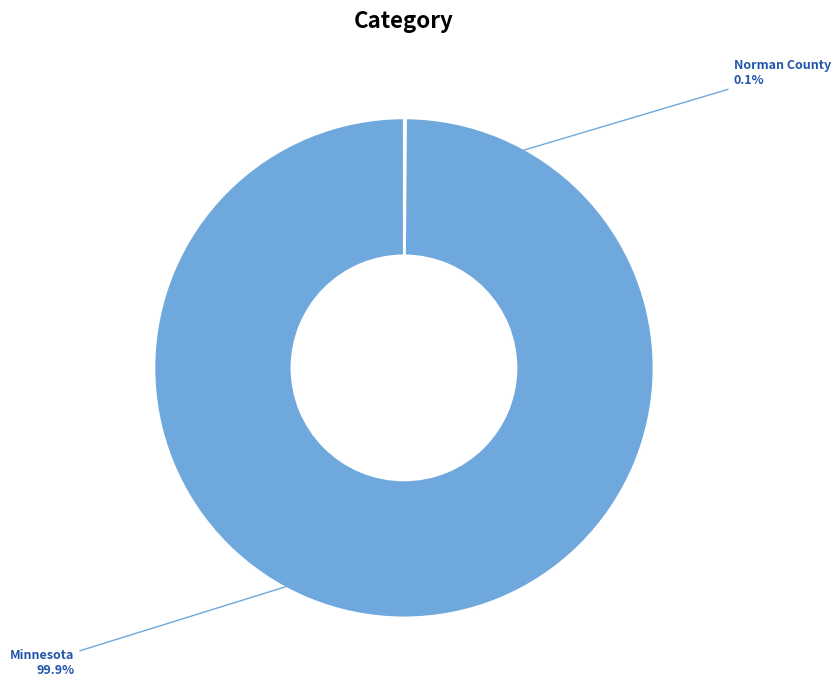

Is Minnesota the majority of the pie?

Yes